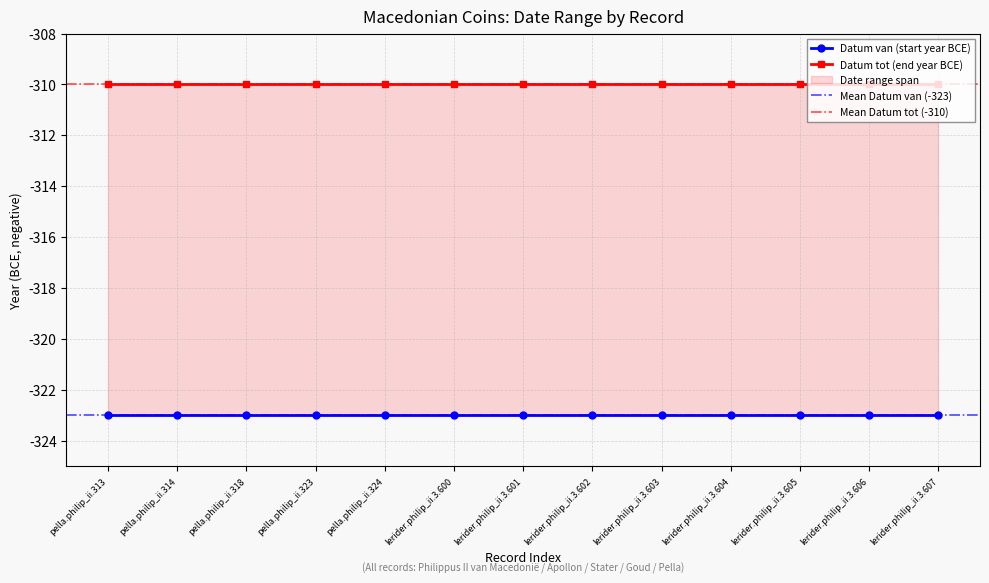

What is the difference between the highest and lowest values at lerider.philip_ii.3.604?

13